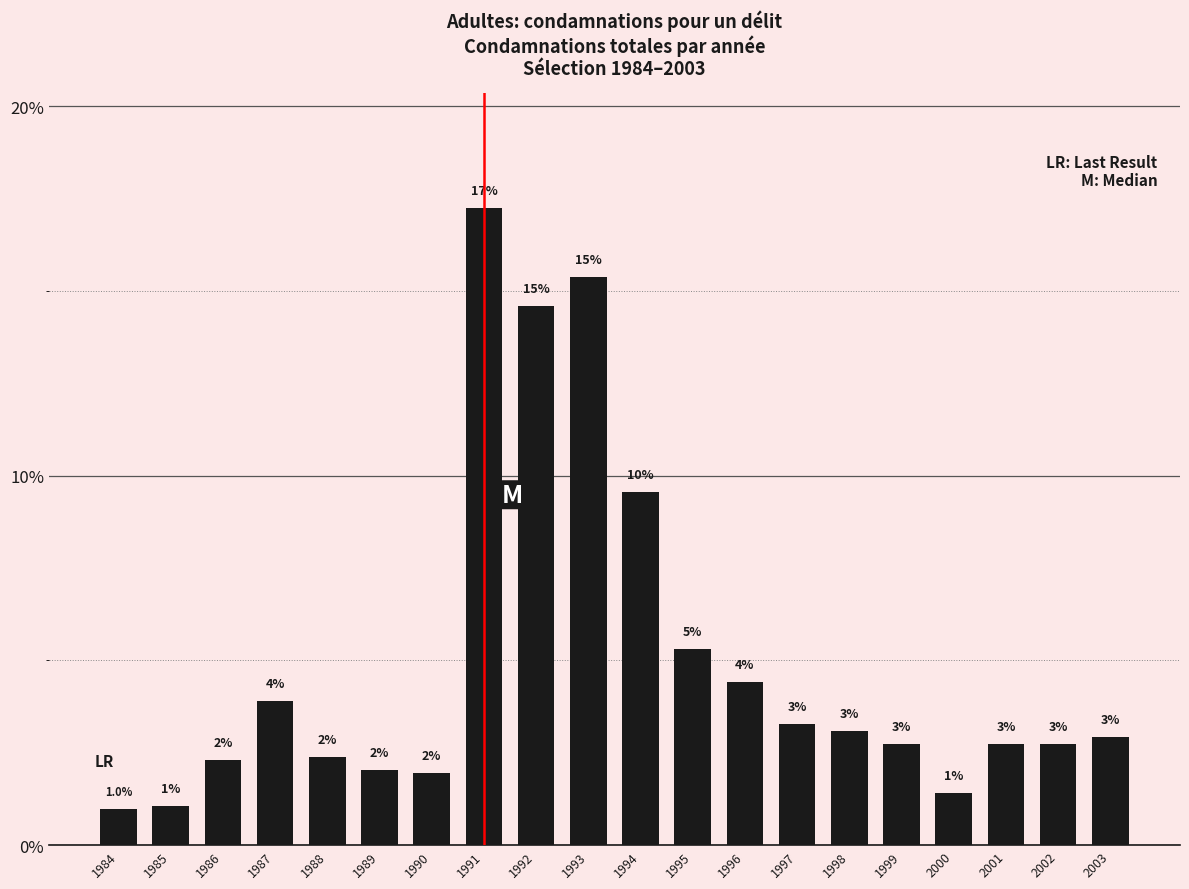

What is the smallest value displayed?

1.0